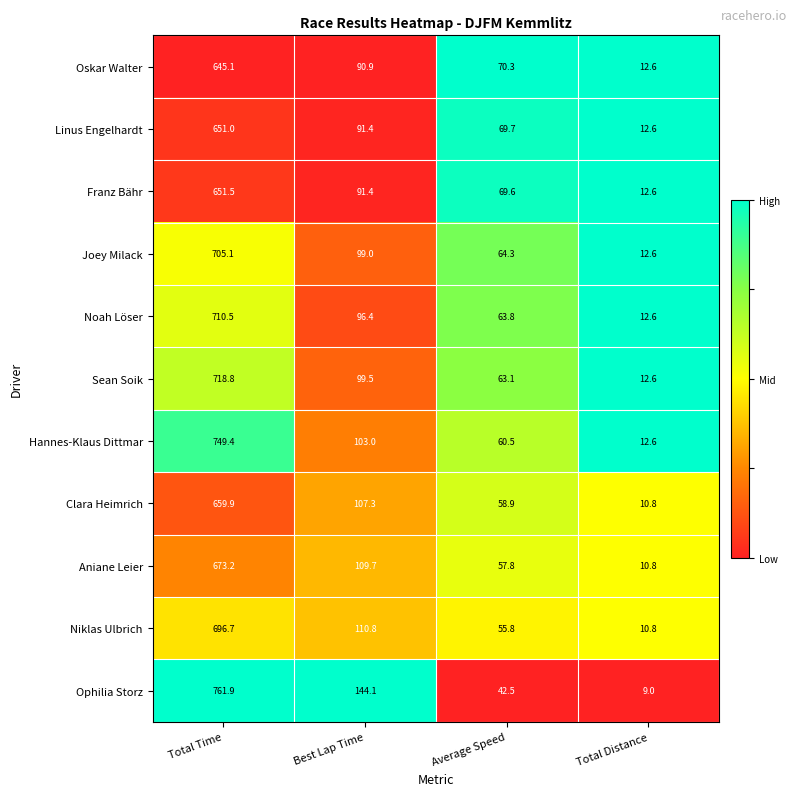

Which series has the widest spread of values?

Ophilia Storz